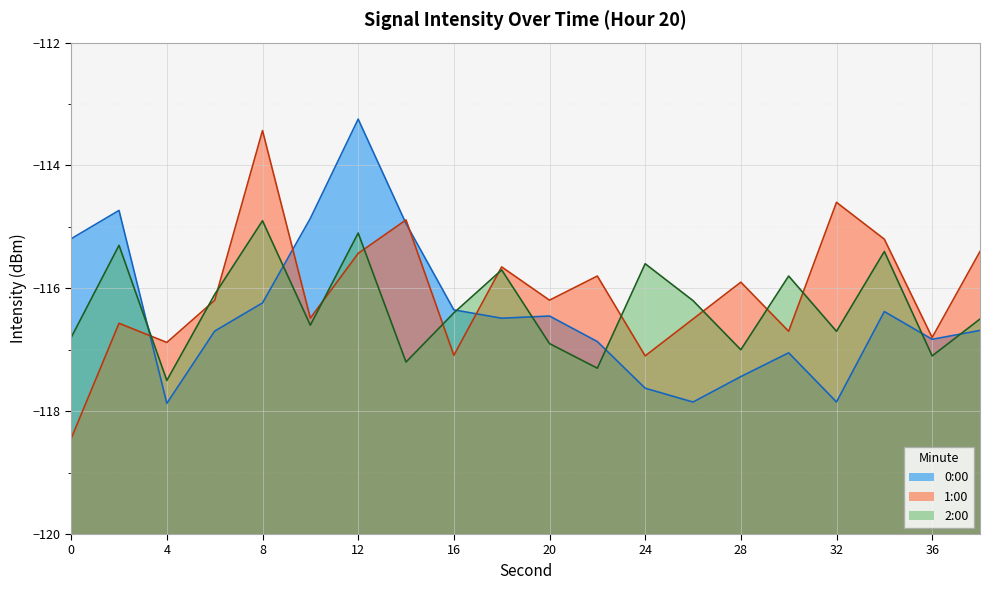

True or false: 1:00 and 2:00 cross at least once.

True